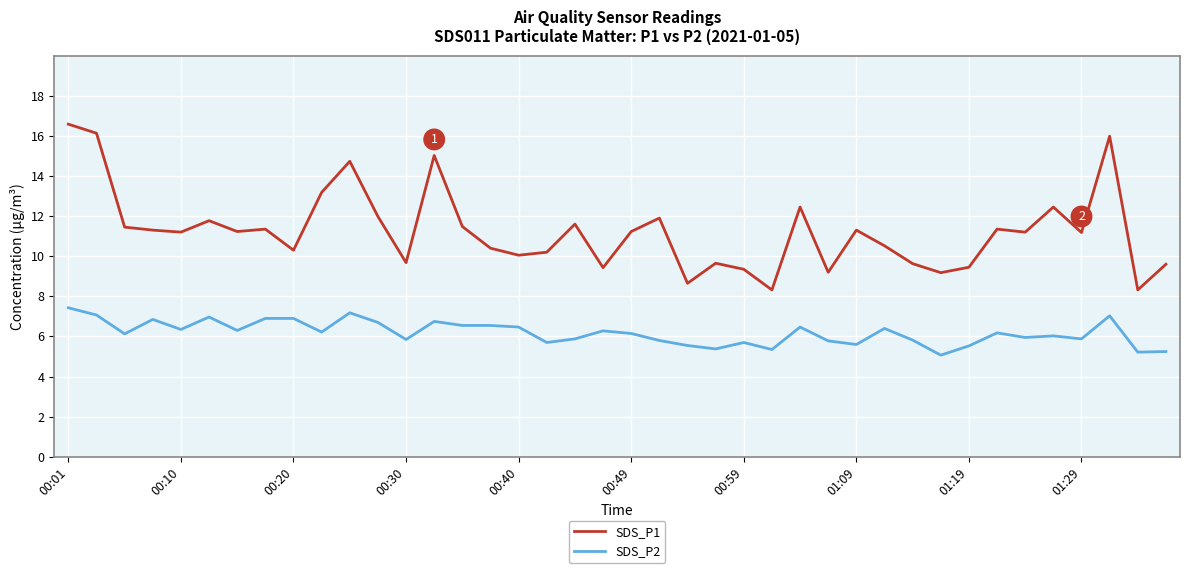

Which series has the largest total across all categories?

SDS_P1